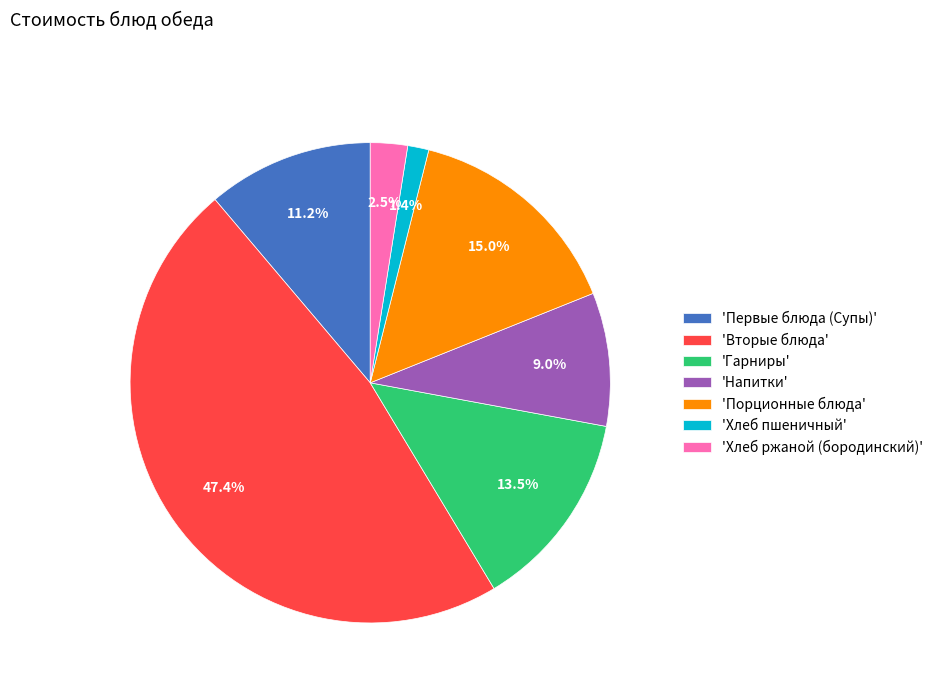

Do 'Вторые блюда' and 'Напитки' together represent more than half of the pie?

Yes